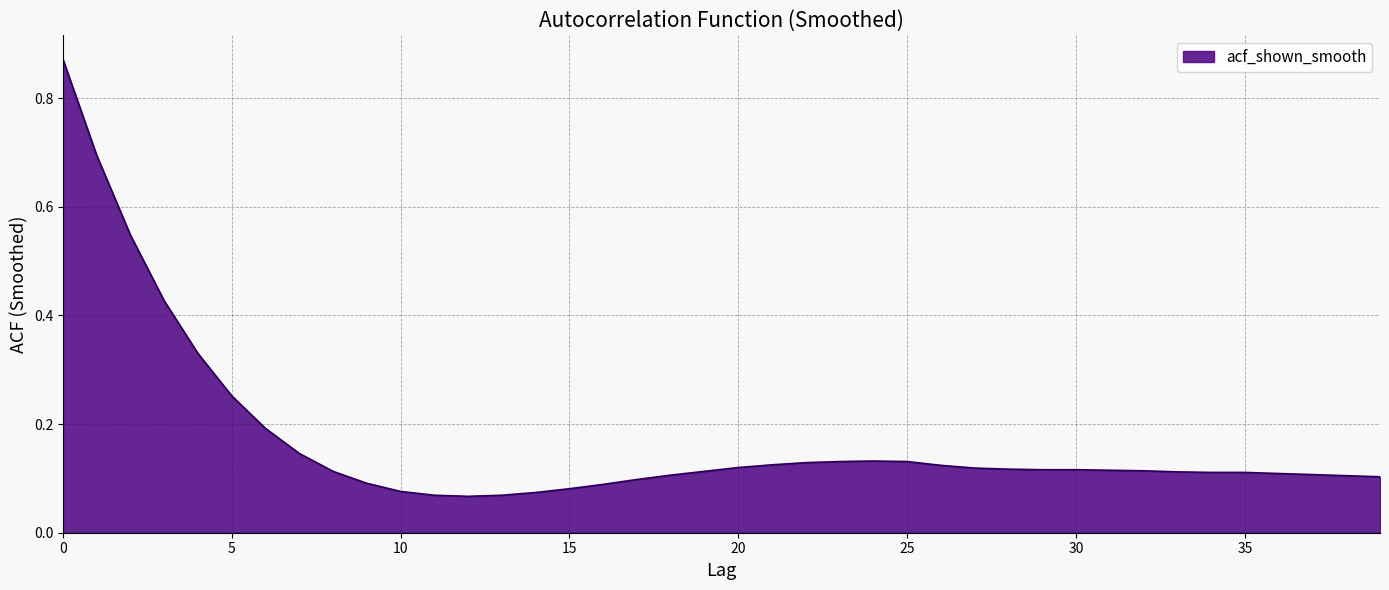

What is the difference between the maximum and minimum values?

0.8